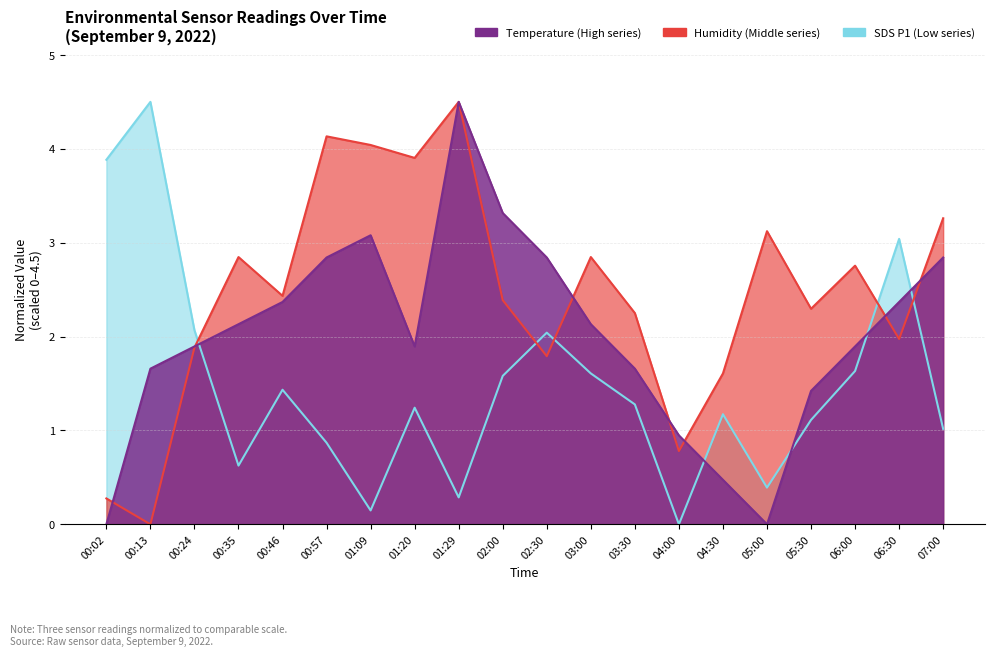

Which series has the largest total across all categories?

BME280_humidity